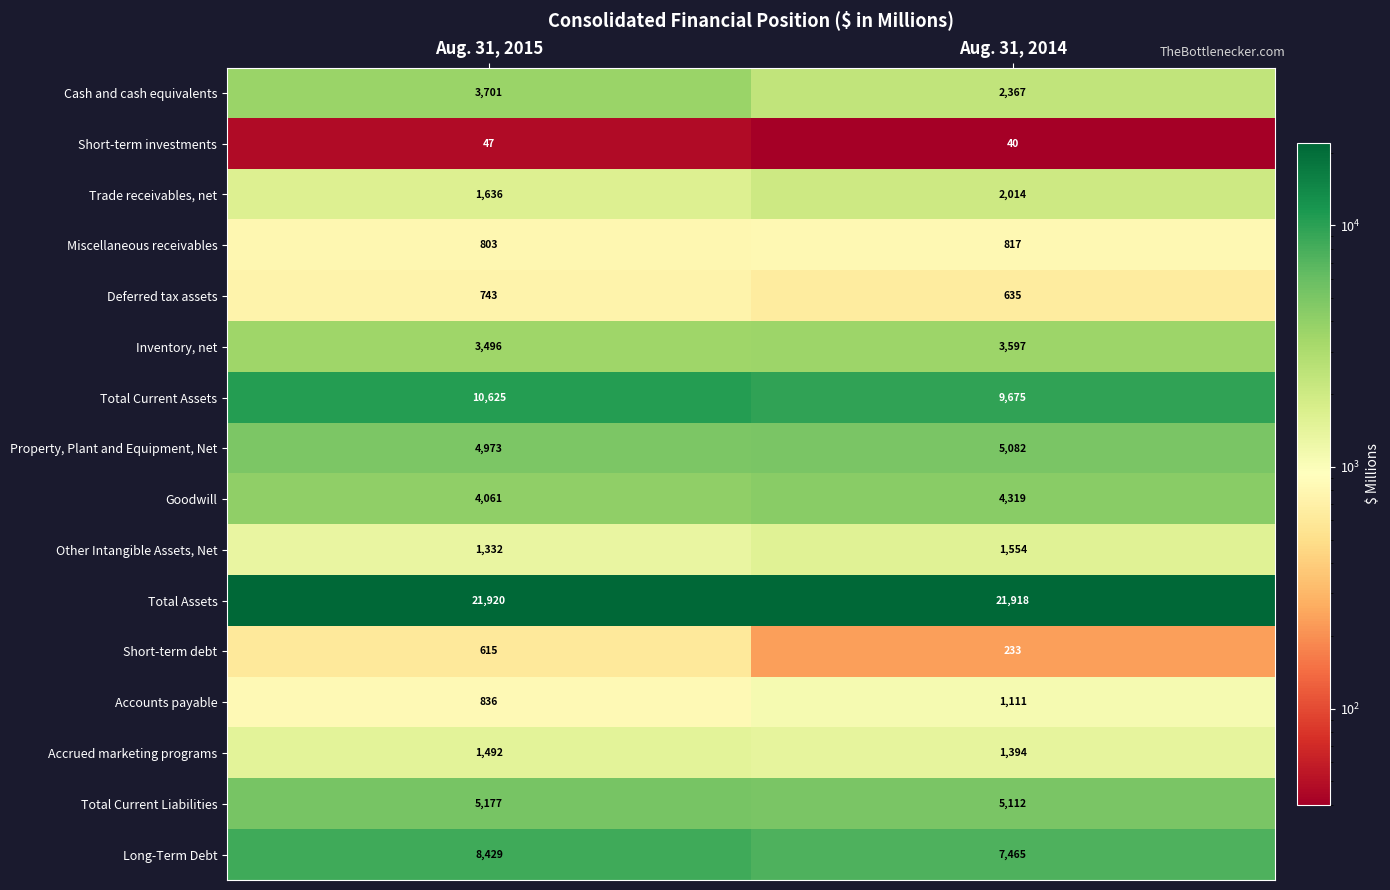

The value of Cash and cash equivalents at Aug. 31, 2014 is 2367. True or false?

True